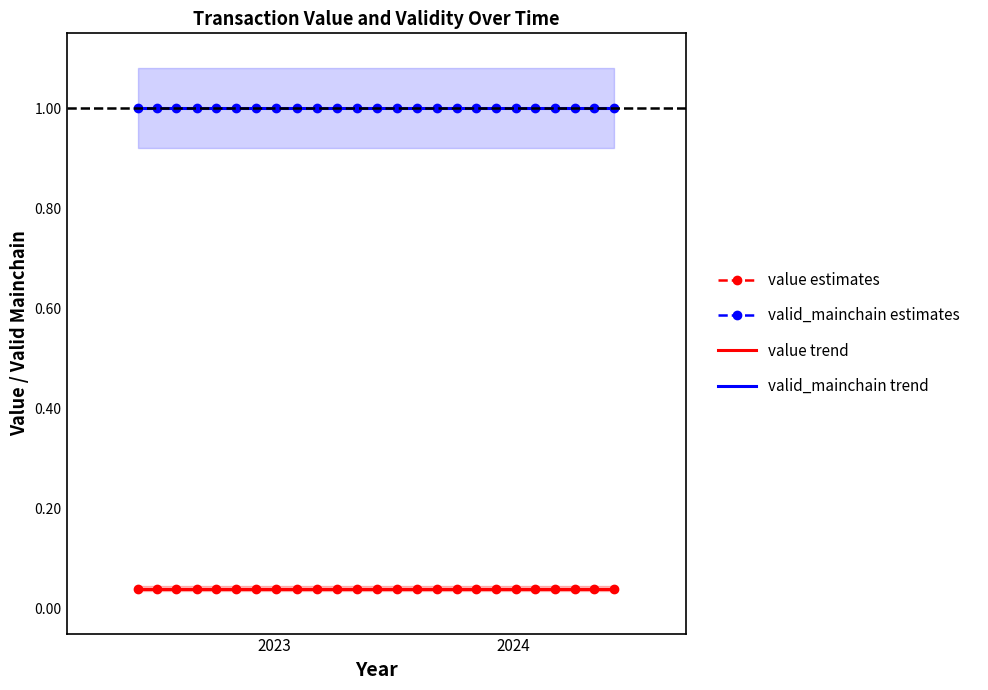

Which series changed the most between 1 and 13?

value